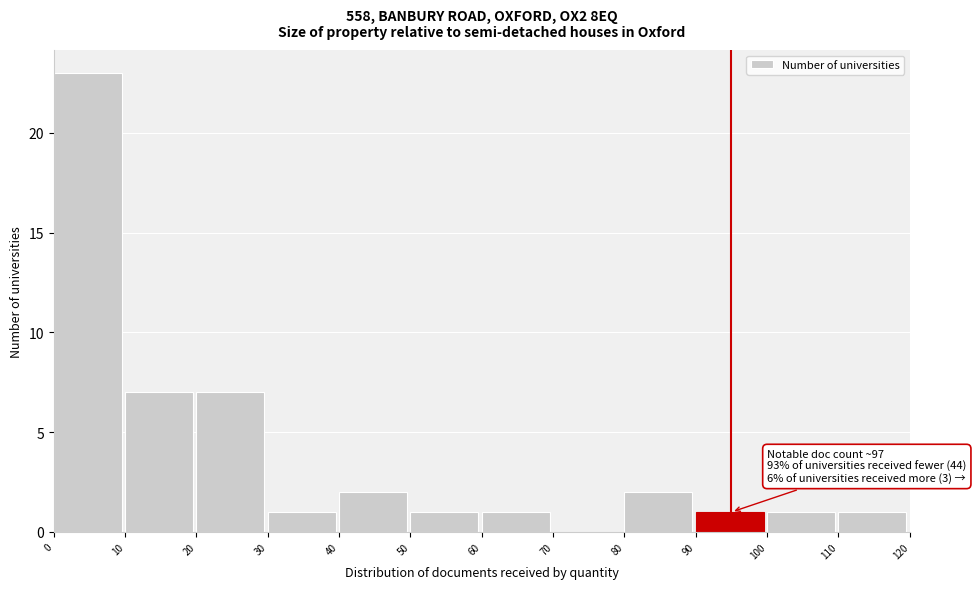

Over which range of the x-axis is the bar tallest?

0 to 10